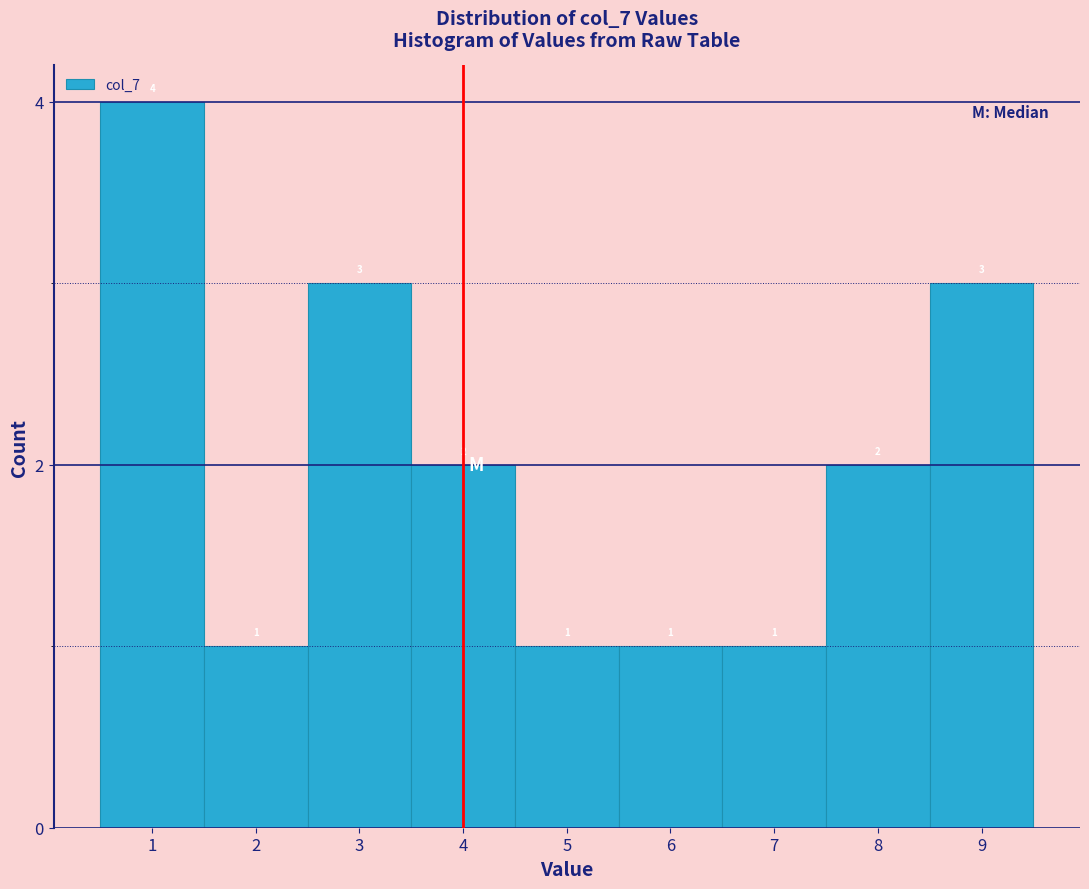

What is the height of the bar covering 5.5 to 6.5 on the x-axis?

1